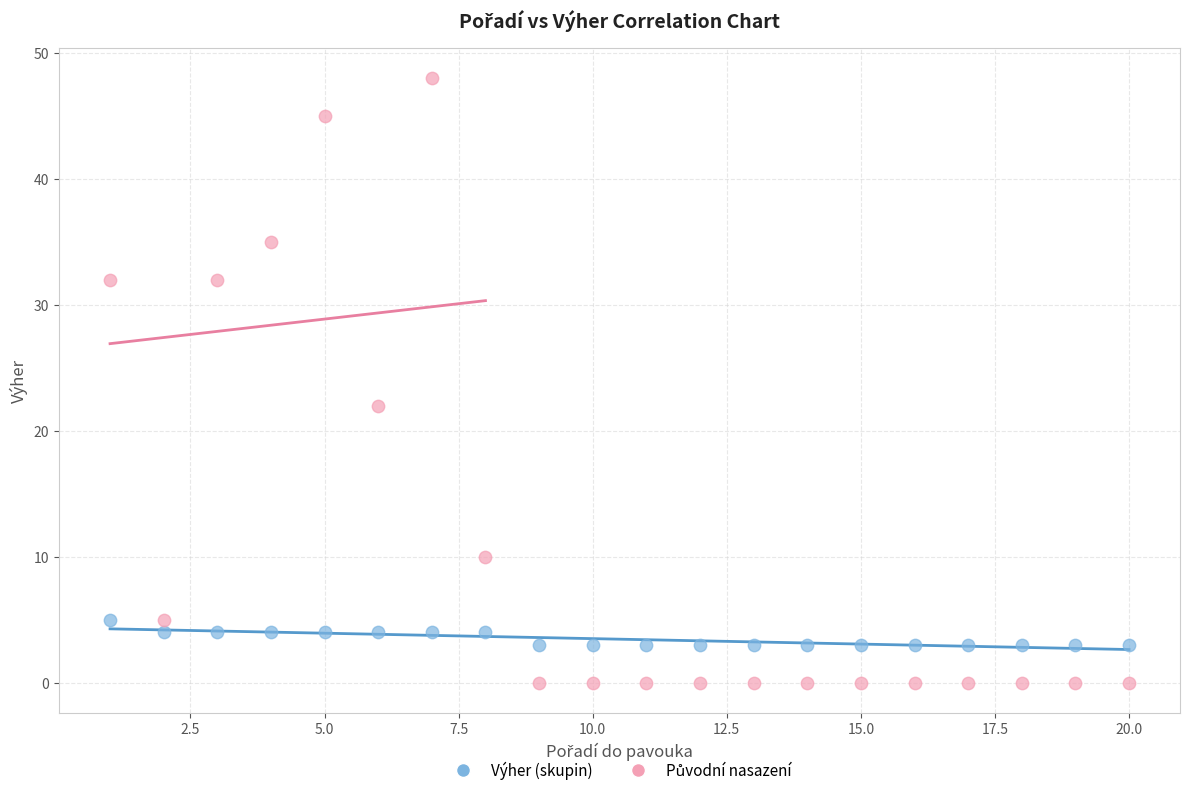

What is the X range (max minus min) for the scatter plot?

19